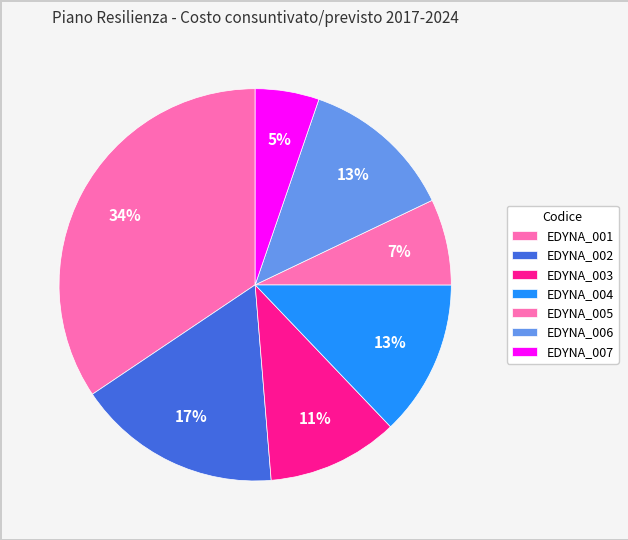

What is the largest slice in the pie chart?

EDYNA_001